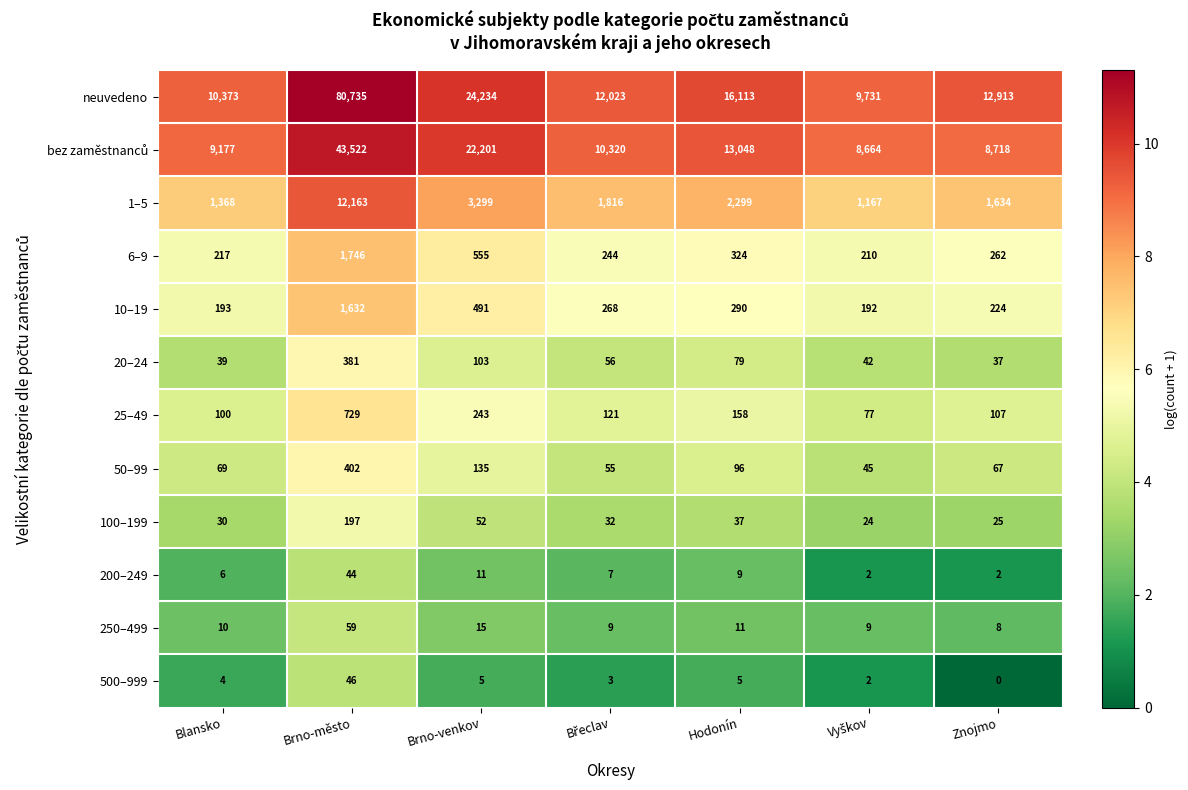

How many data points in 100–199 are less than 32?

3